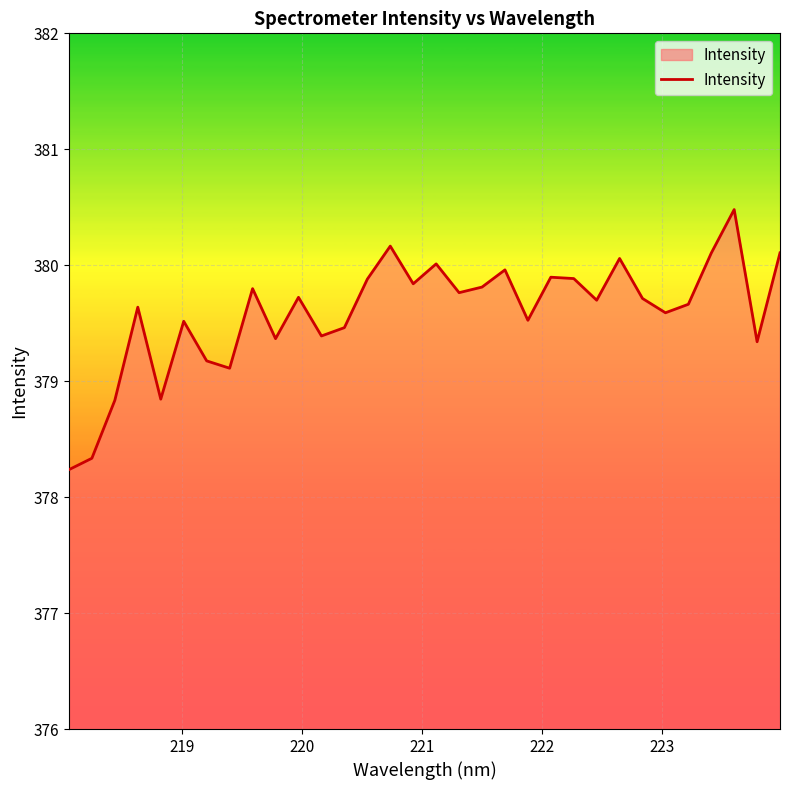

What is the difference between the maximum and minimum values?

2.2